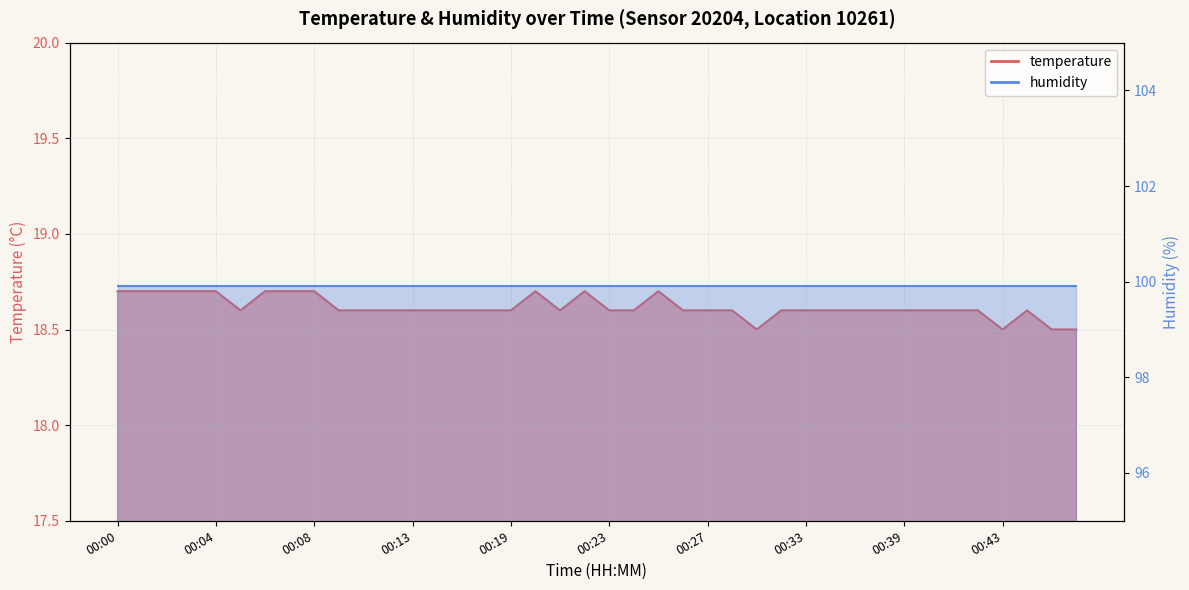

How many interior local peaks (higher than both neighbors) does the data have?

4